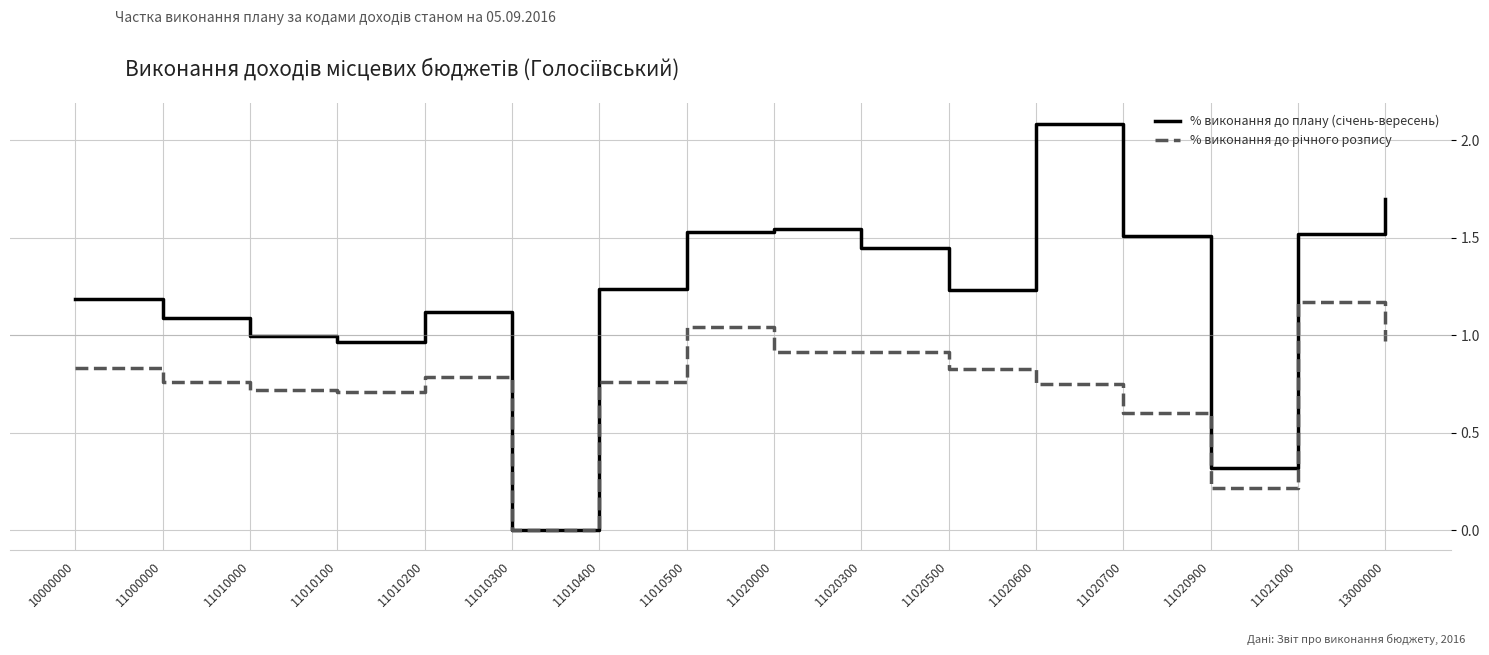

What is the spread (max minus min) of values at 11020300?

0.5